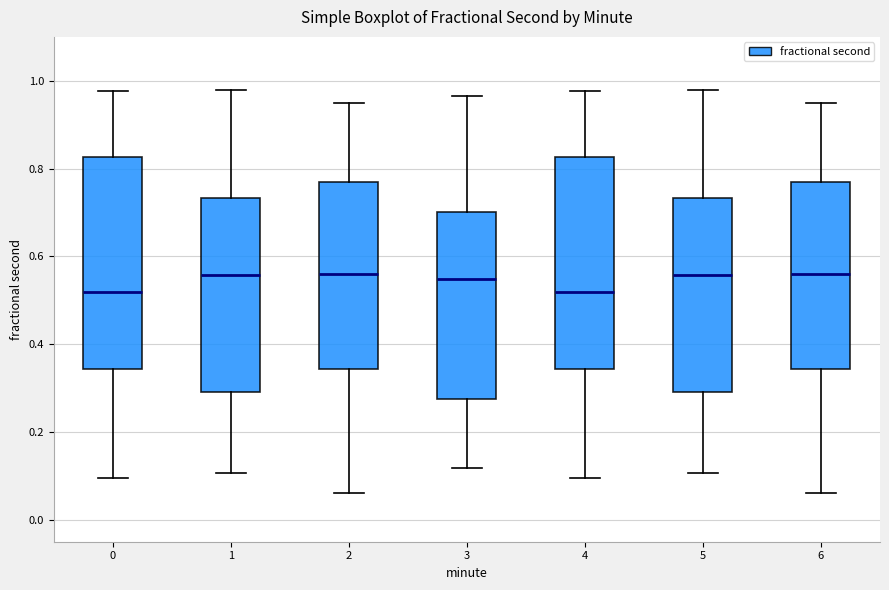

Reading left to right, transcribe this box plot: for each box, give where its median line is, the range the box spans, and where its two whiskers end, as read against the y-axis. The values are not printed on the chart, so give them approximately, as read against the axis.

0: median 0.52, box 0.34 to 0.82, whiskers 0.10 to 0.98
1: median 0.56, box 0.30 to 0.74, whiskers 0.10 to 0.98
2: median 0.56, box 0.34 to 0.76, whiskers 0.06 to 0.94
3: median 0.54, box 0.28 to 0.70, whiskers 0.12 to 0.96
4: median 0.52, box 0.34 to 0.82, whiskers 0.10 to 0.98
5: median 0.56, box 0.30 to 0.74, whiskers 0.10 to 0.98
6: median 0.56, box 0.34 to 0.76, whiskers 0.06 to 0.94